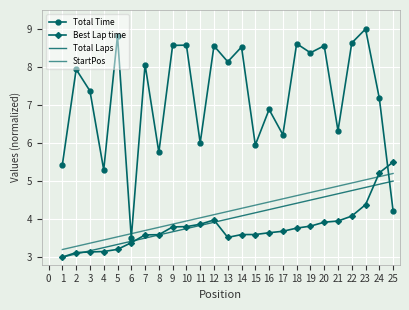

What are all the series names shown in the legend?

Total Time, Best Lap time, Total Laps, StartPos